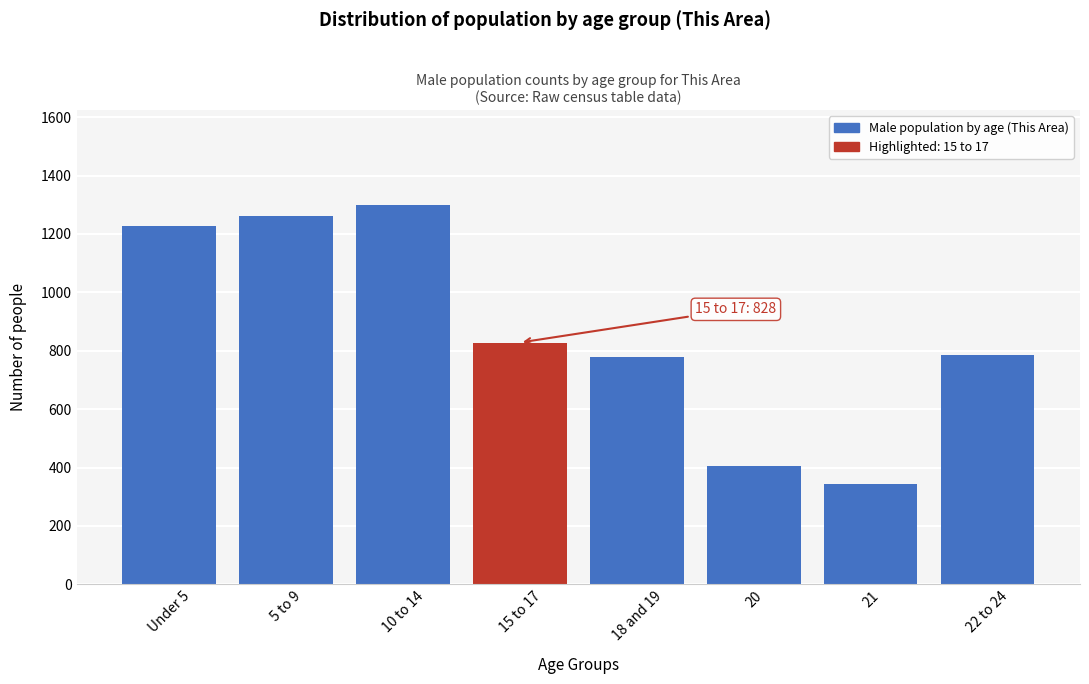

Reading left to right, list all the values displayed in this chart.

Under 5=1228	5 to 9=1262	10 to 14=1299	15 to 17=828	18 and 19=777	20=406	21=342	22 to 24=786